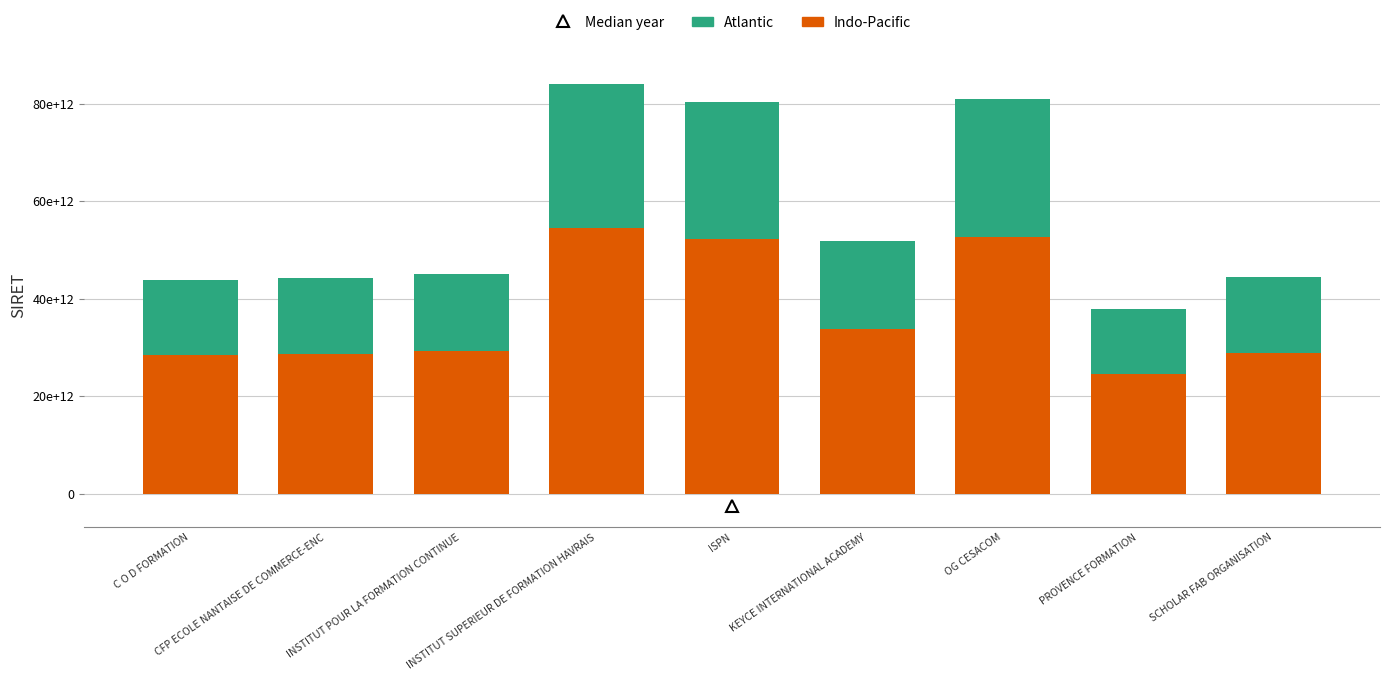

Are the bars horizontal?

No